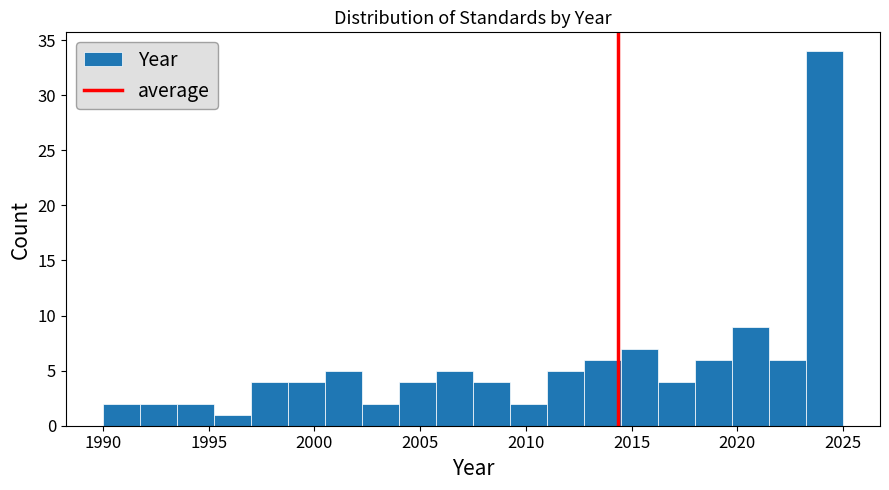

Read against the x-axis, roughly where is the centre of the tallest bar?

2024.0